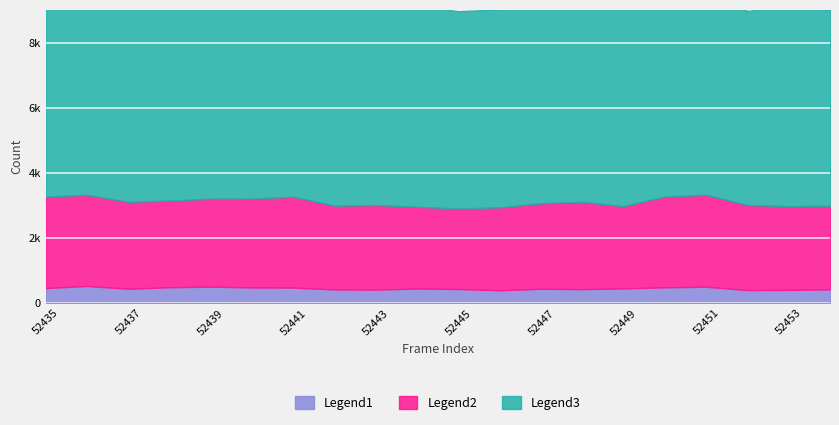

Rank the categories by Legend2 value from lowest to highest.

52445, 52444, 52449, 52446, 52453, 52454, 52442, 52443, 52452, 52447, 52438, 52437, 52448, 52439, 52440, 52441, 52450, 52436, 52435, 52451